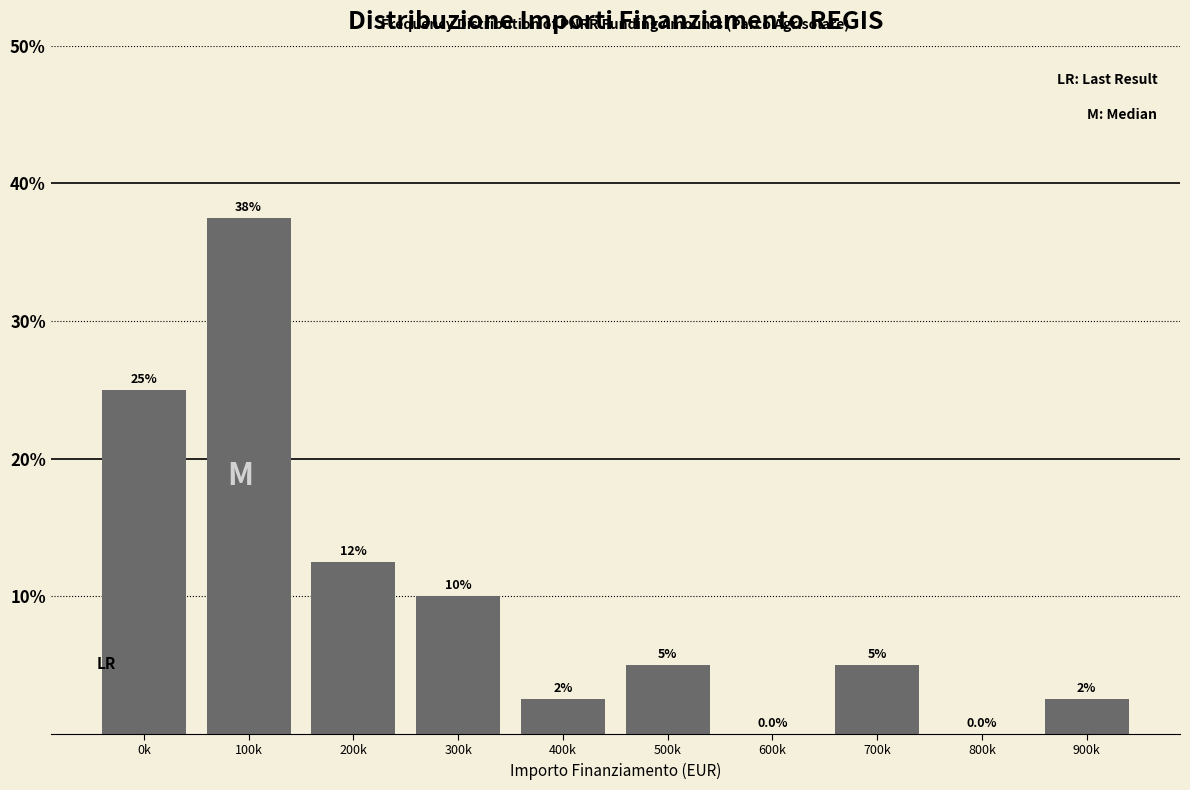

Reading left to right, what are all the values shown in this chart?

0k=25.0	100k=37.5	200k=12.5	300k=10.0	400k=2.5	500k=5.0	600k=0.0	700k=5.0	800k=0.0	900k=2.5